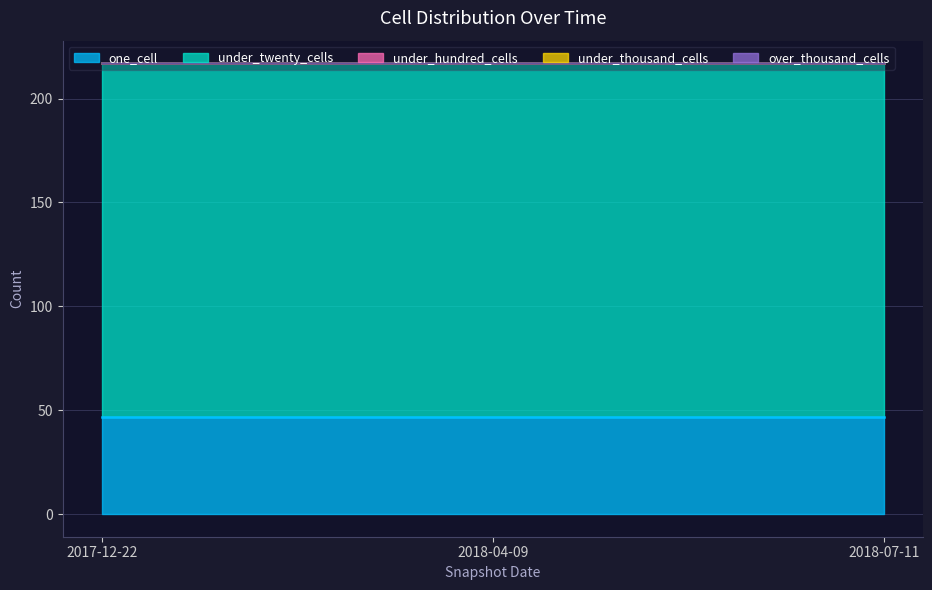

Reading left to right, extract all data points from this chart.

one_cell: 47	47	47
under_twenty_cells: 170	170	170
under_hundred_cells: 0	0	0
under_thousand_cells: 0	0	0
over_thousand_cells: 0	0	0